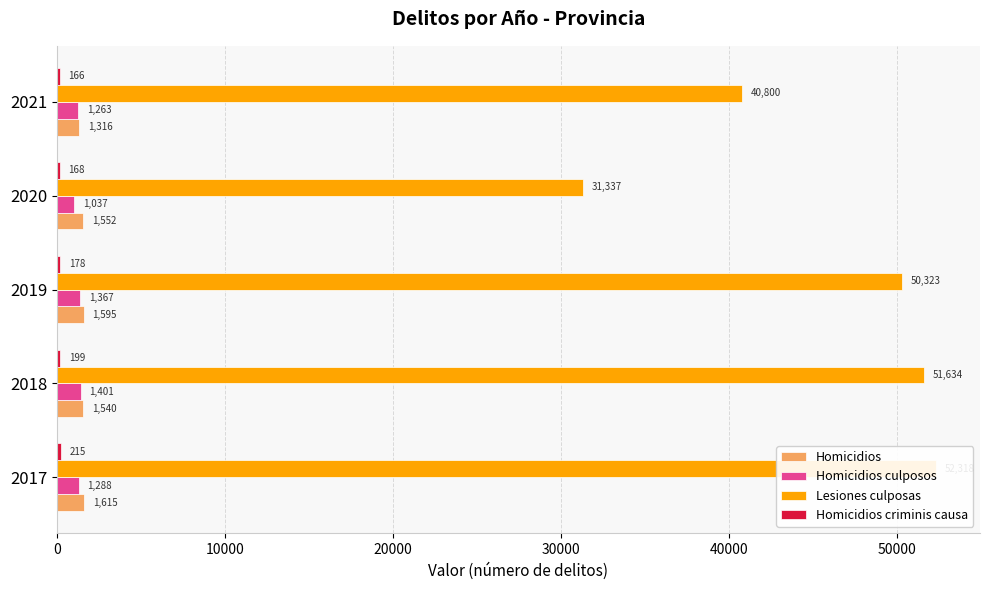

What is the average value of the Homicidios series?

1524